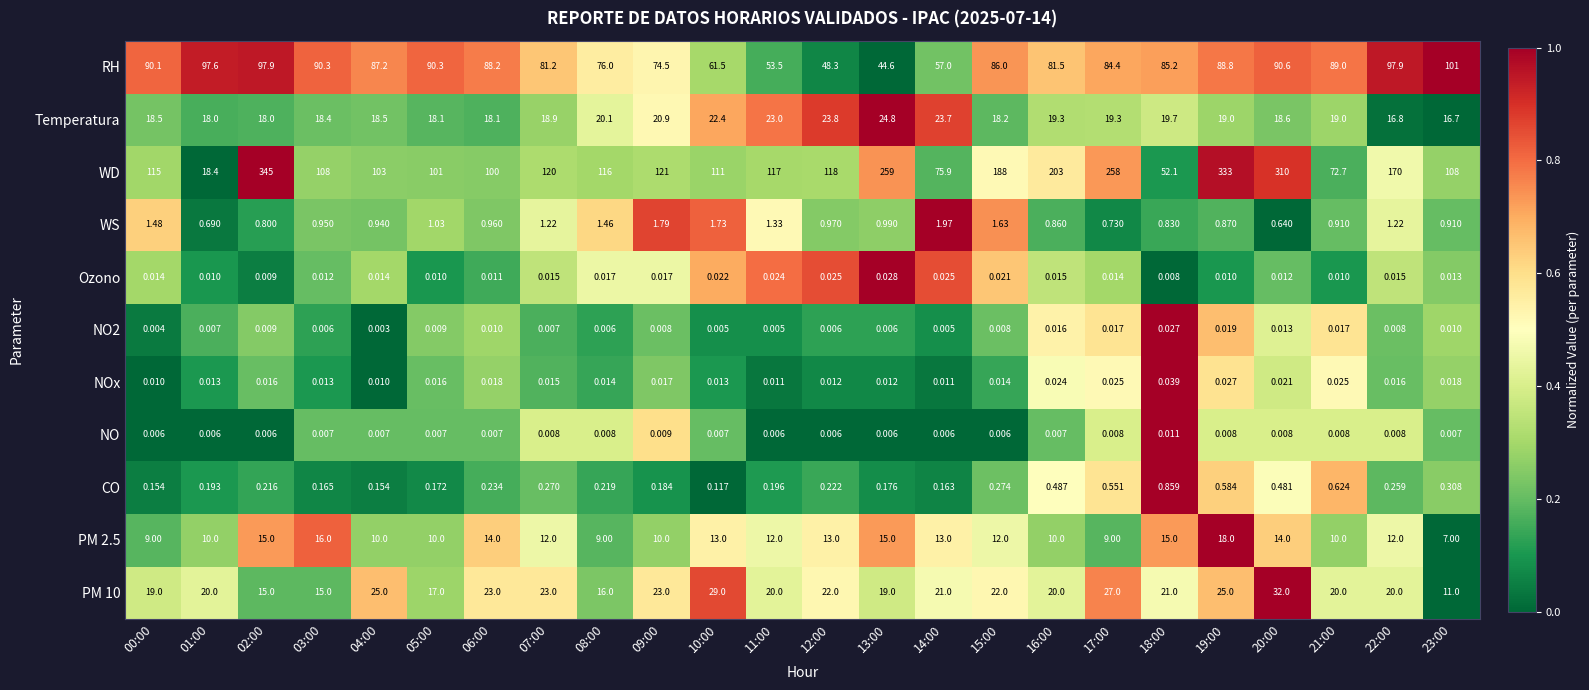

Which series has the largest range (max minus min)?

WD